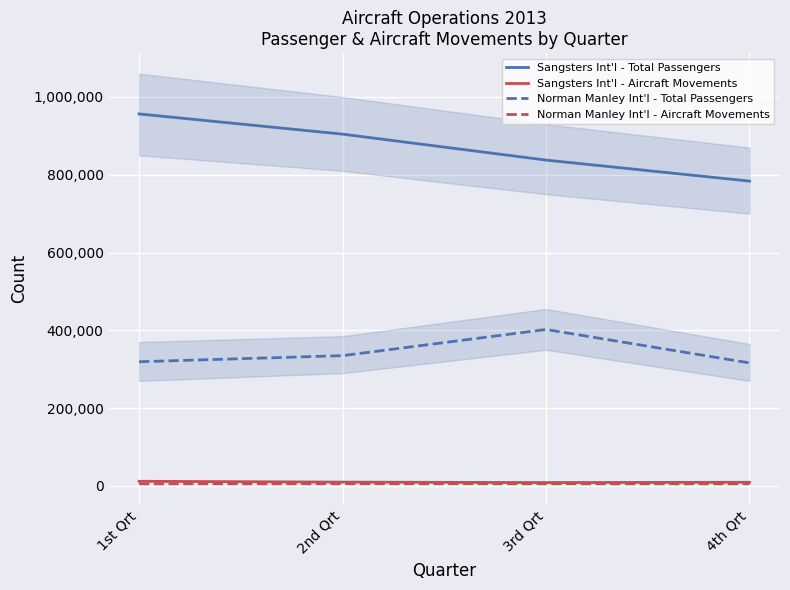

Read the Sangsters Int'l - Aircraft Movements value at 1st Qrt, to the nearest 10.

11920